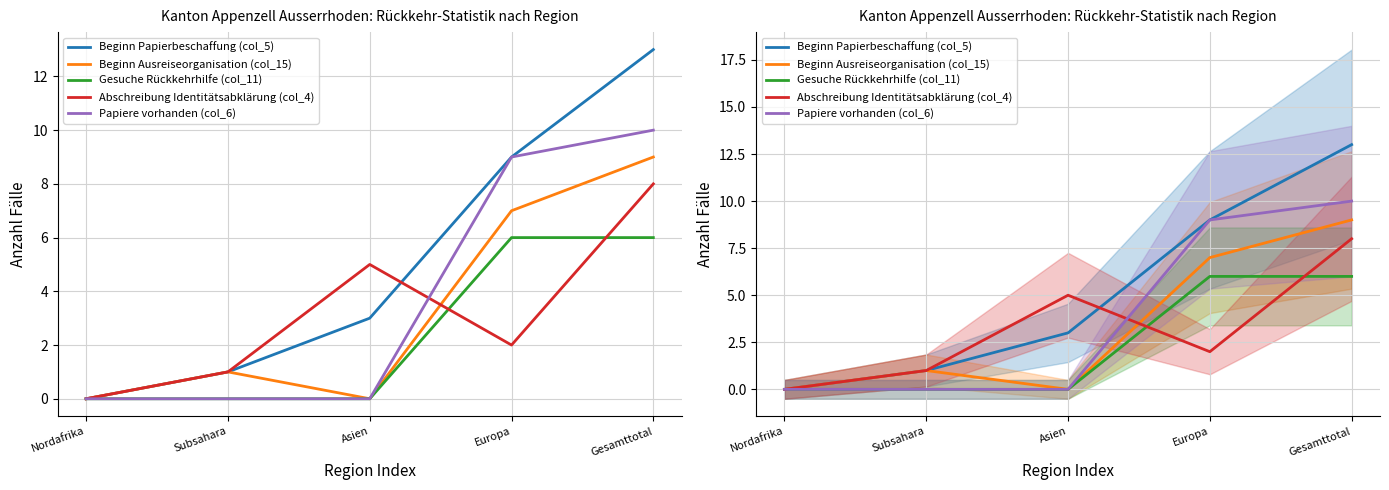

Where do Beginn Ausreiseorganisation (col_15) and Abschreibung Identitätsabklärung (col_4) first cross each other?

Asien and Europa